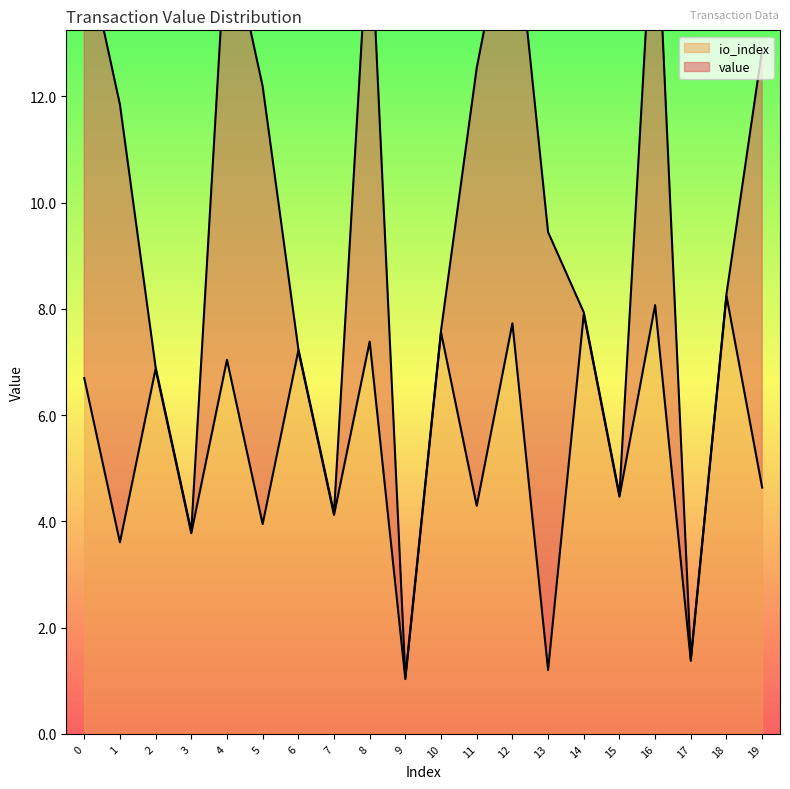

What is the minimum value shown in the chart?

1.0